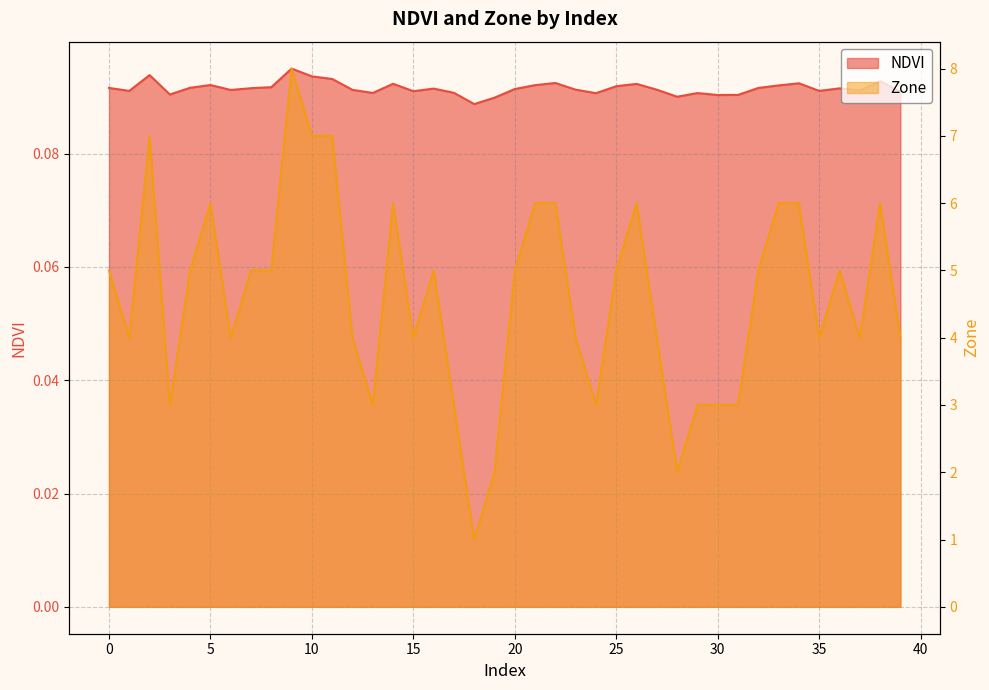

True or false: Zone and NDVI cross at least once.

False